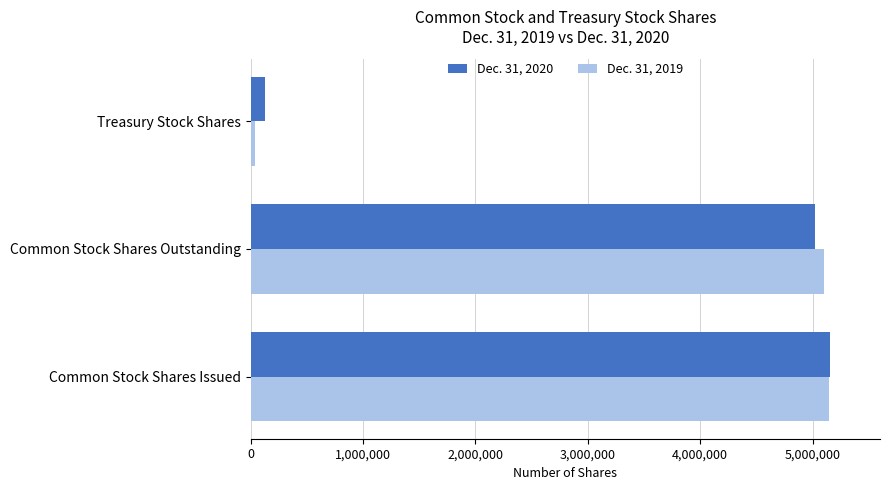

Is it true that Dec. 31, 2020 equals 5151279 at Common Stock Shares Issued?

True